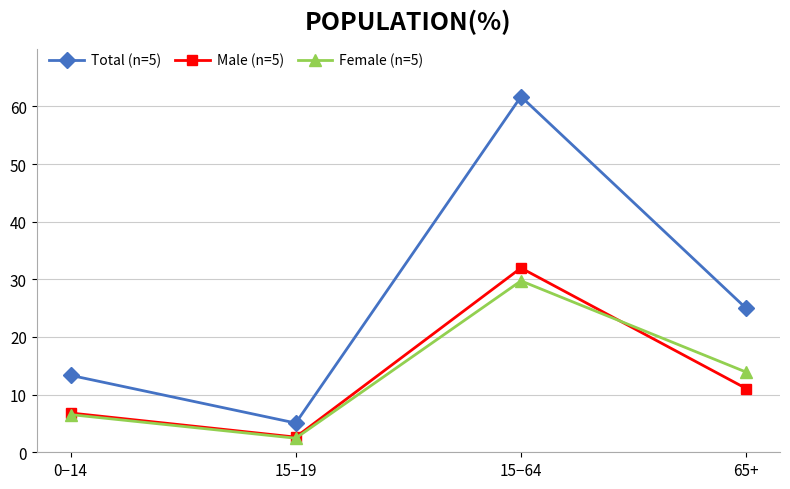

Does the chart have visible grid lines?

Yes